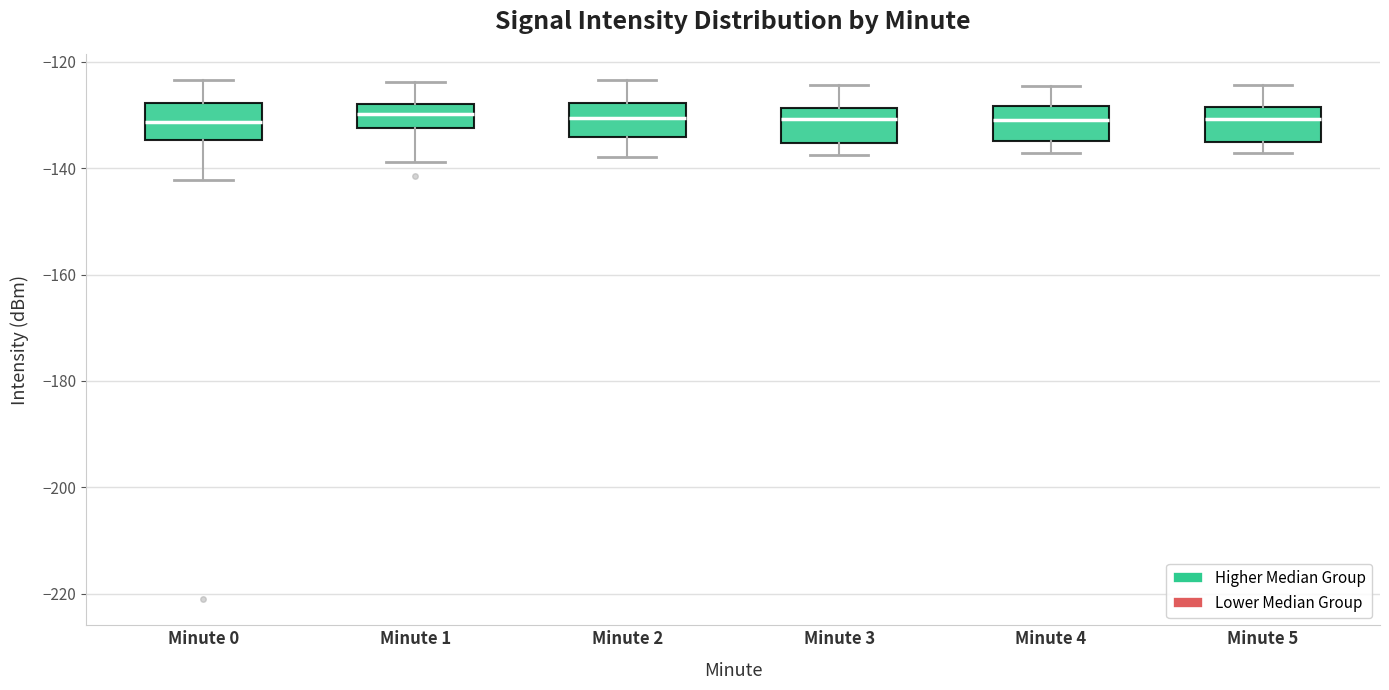

Reading left to right, read every box against the y-axis: the position of its median line, the range the box covers, and the ends of its whiskers. The values are not printed on the chart, so give them approximately, as read against the axis.

Minute 0: median -132, box -134 to -128, whiskers -142 to -124
Minute 1: median -130, box -132 to -128, whiskers -138 to -124
Minute 2: median -130, box -134 to -128, whiskers -138 to -124
Minute 3: median -130, box -136 to -128, whiskers -138 to -124
Minute 4: median -130, box -134 to -128, whiskers -138 to -124
Minute 5: median -130, box -136 to -128, whiskers -138 to -124